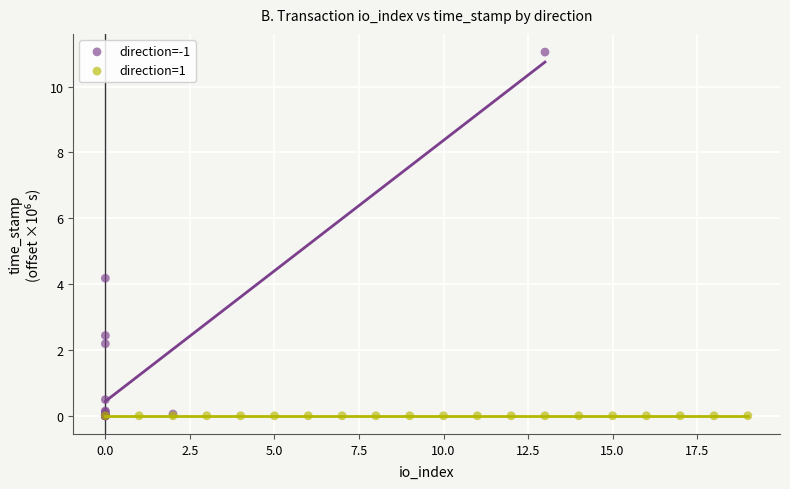

Which series reaches the maximum Y coordinate?

direction=-1